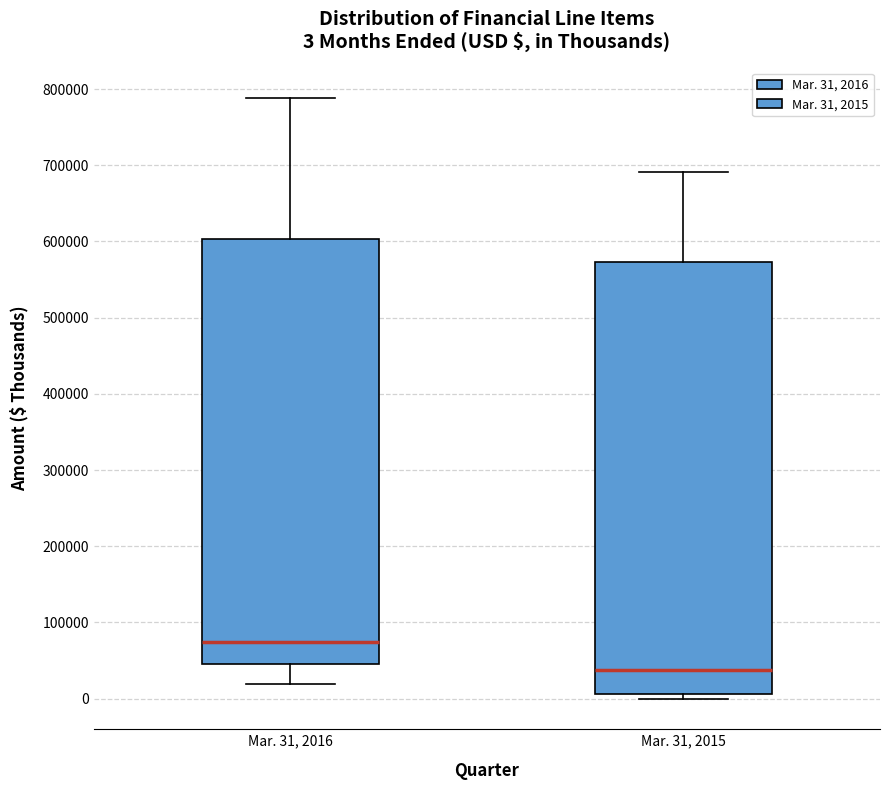

Which box has the highest median line?

Mar. 31, 2016